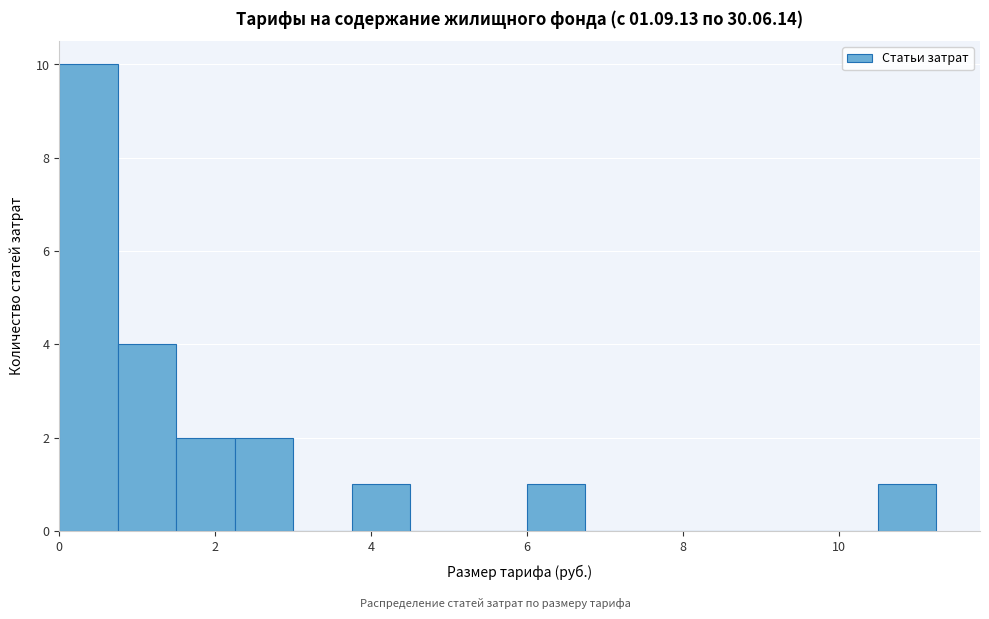

Around what value on the x-axis is the tallest bar? Give the approximate position of its centre, as read against the axis.

0.4